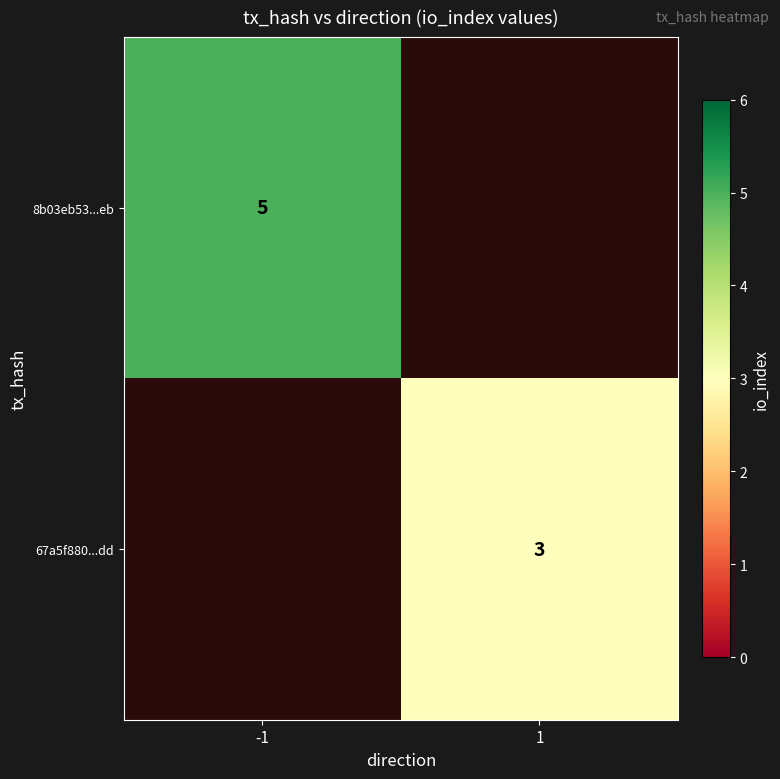

The 67a5f880...dd series shows 3 at 1. True or false?

True